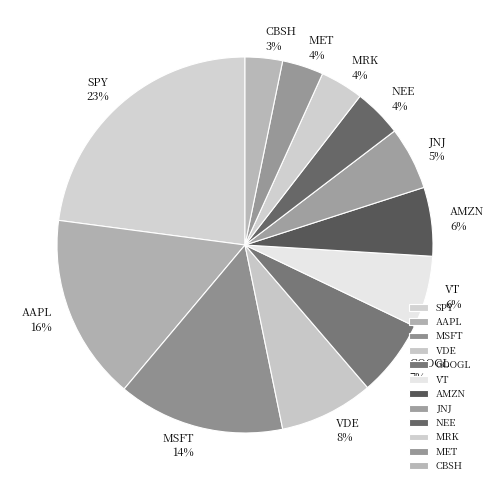

To the nearest percent, what portion does JNJ represent?

5%